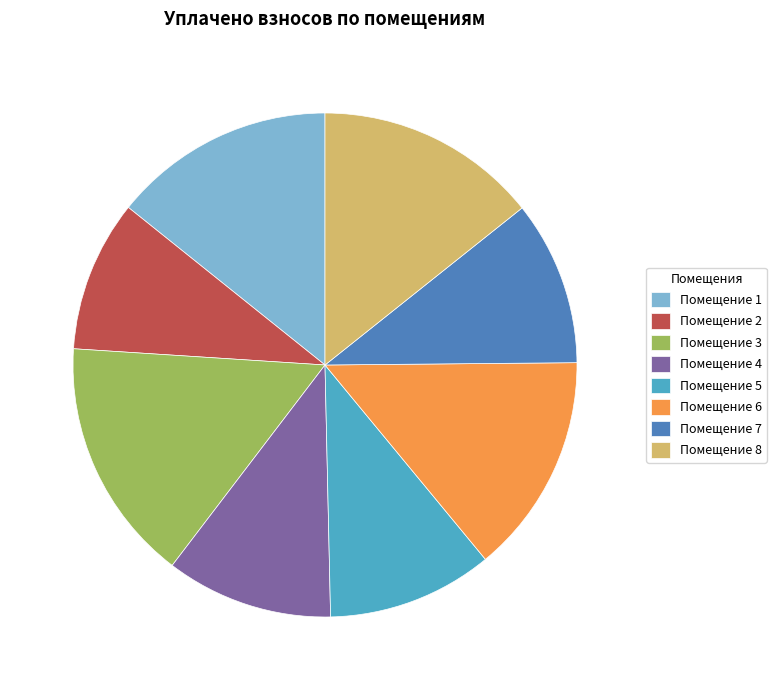

Is it true that Помещение 7 is 11% of the pie?

True